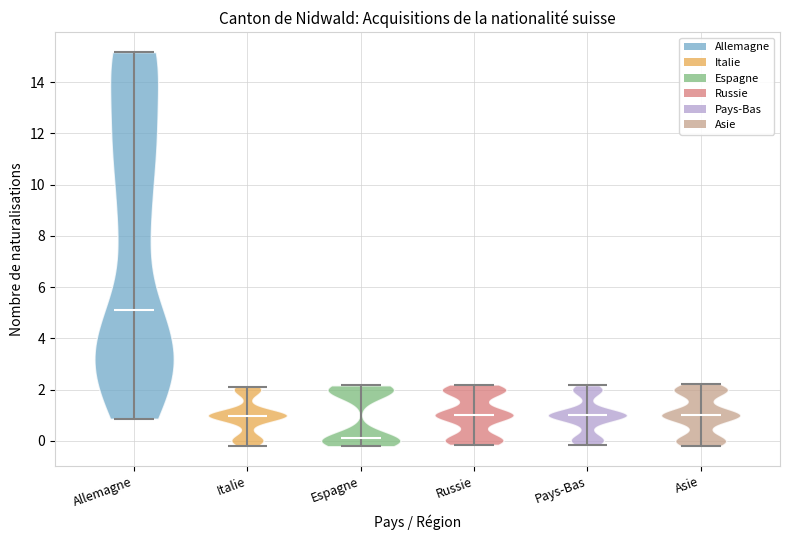

Reading left to right, read every violin against the y-axis: where its median line is, and the lowest and highest points it reaches. The values are not printed on the chart, so give them approximately, as read against the axis.

Allemagne: median line 5.2, lowest point 0.8, highest point 15.2
Italie: median line 1.0, lowest point -0.2, highest point 2.2
Espagne: median line 0.2, lowest point -0.2, highest point 2.2
Russie: median line 1.0, lowest point -0.2, highest point 2.2
Pays-Bas: median line 1.0, lowest point -0.2, highest point 2.2
Asie: median line 1.0, lowest point -0.2, highest point 2.2